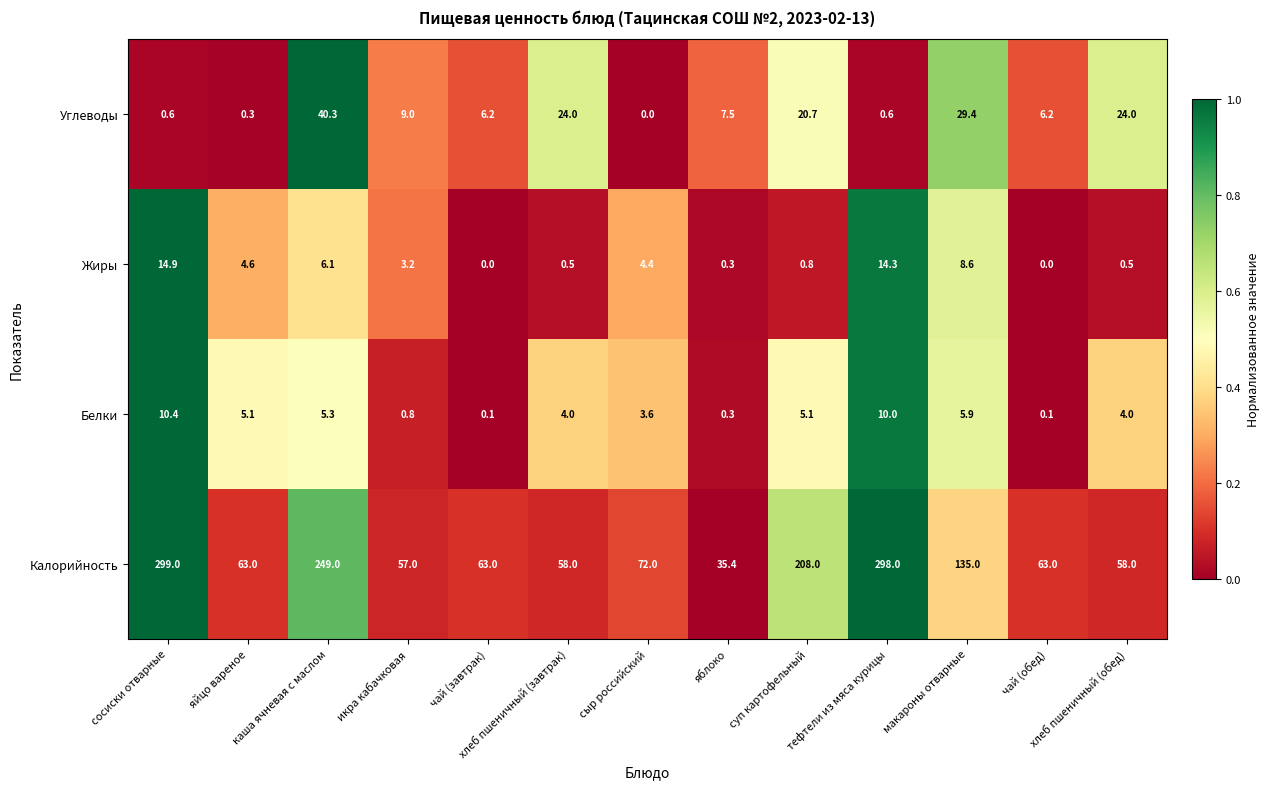

True or false: Углеводы has a value of 24.0 at хлеб пшеничный (обед).

True